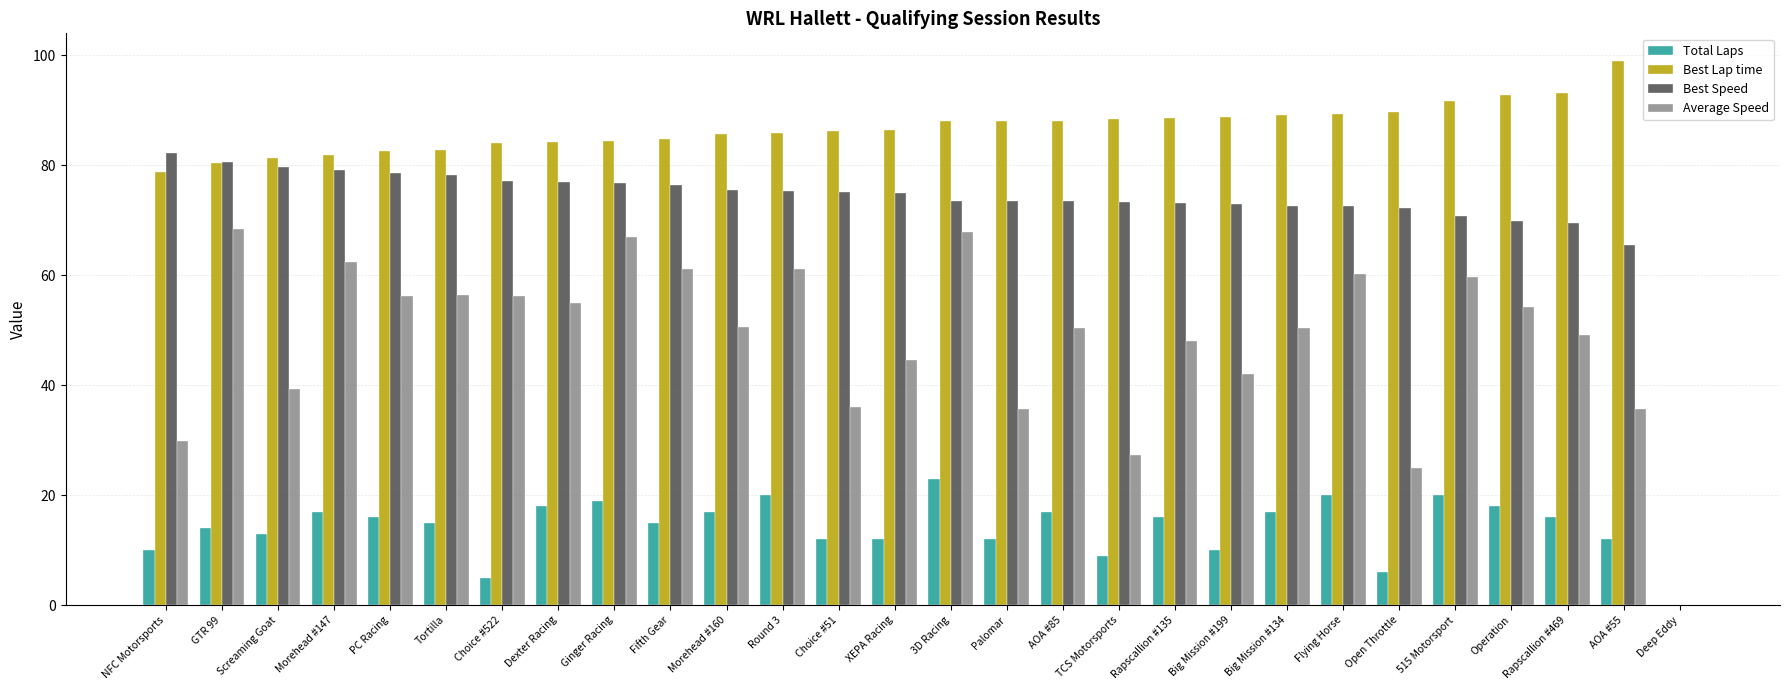

Which series has the largest total across all categories?

Best Lap time